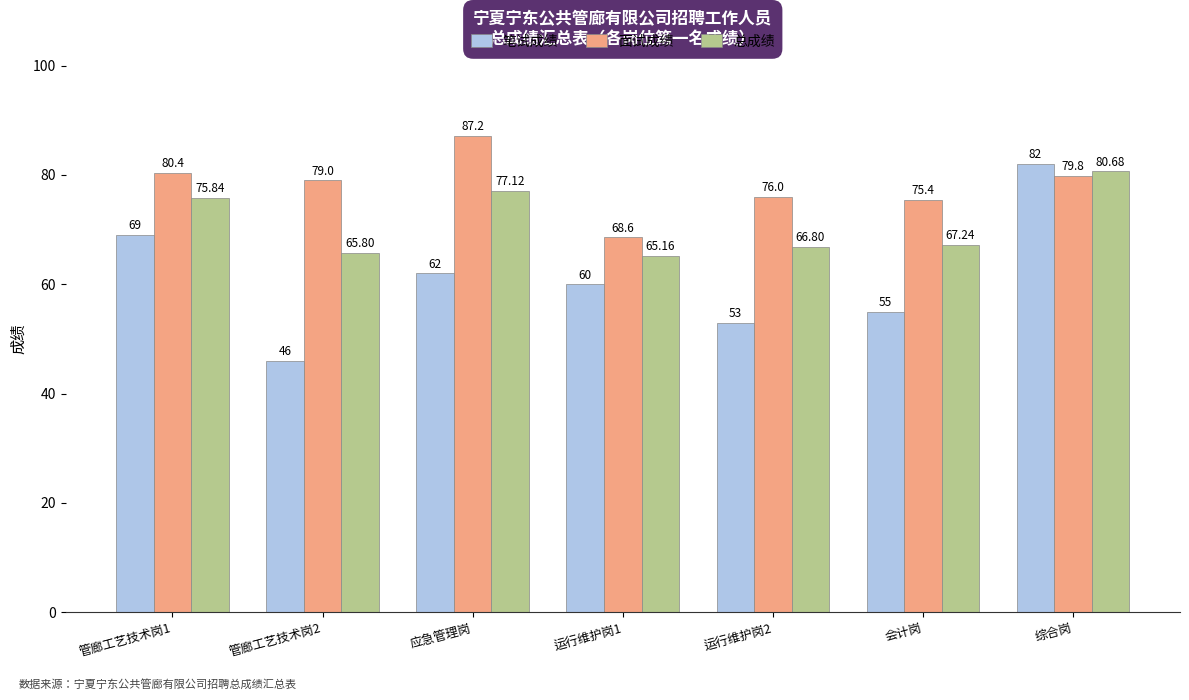

What is the spread (max minus min) of values at 应急管理岗?

25.2